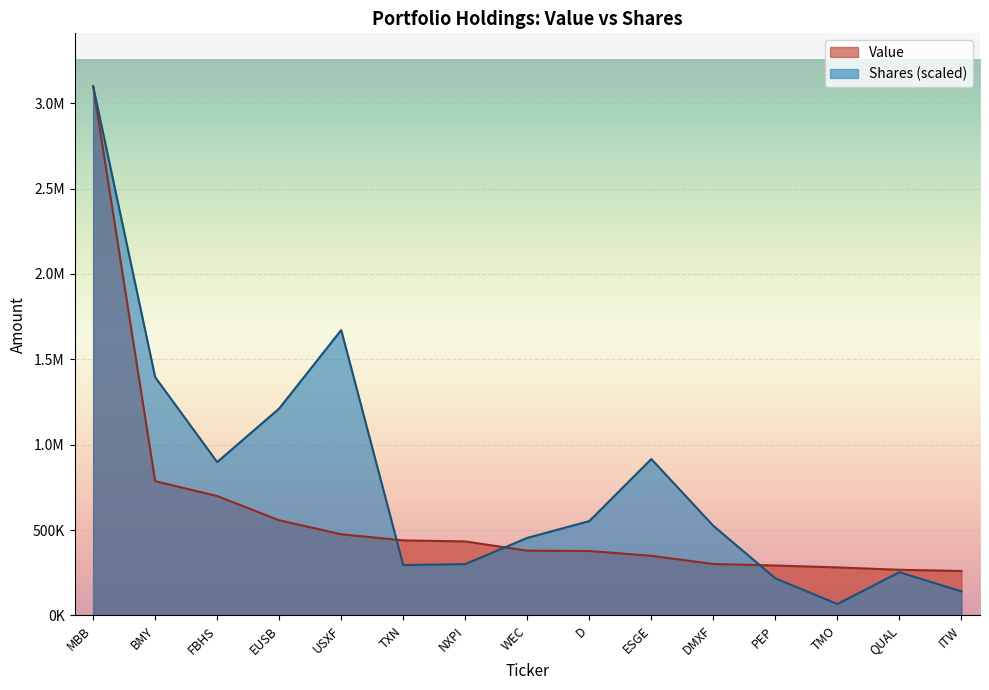

After their last crossing, which series has the higher values: Value or Shares or principal amount?

Value